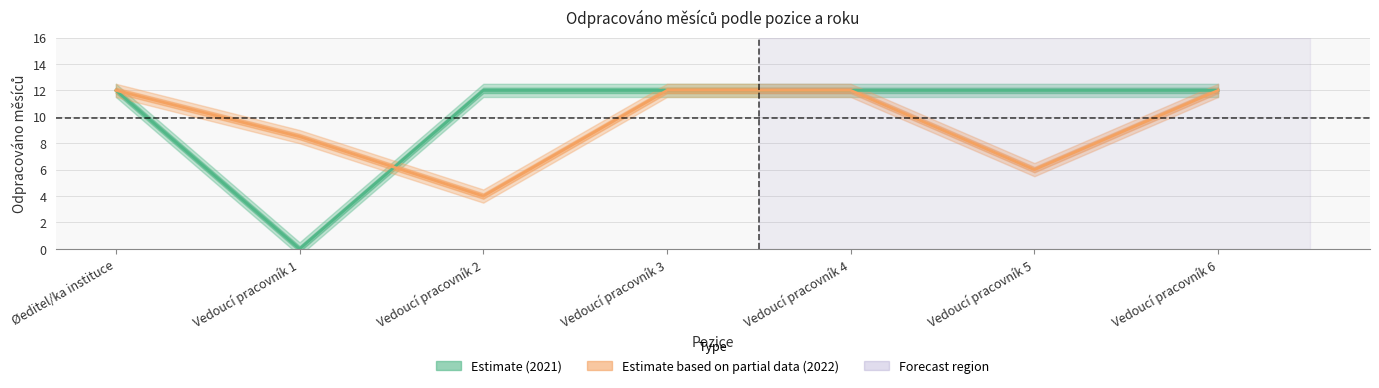

Reading right to left, list all the values displayed in this chart.

2021: Vedoucí pracovník 6=12.0	Vedoucí pracovník 5=12.0	Vedoucí pracovník 4=12.0	Vedoucí pracovník 3=12.0	Vedoucí pracovník 2=12.0	Vedoucí pracovník 1=0.0	Øeditel/ka instituce=12.0
2022: Vedoucí pracovník 6=12.0	Vedoucí pracovník 5=6.0	Vedoucí pracovník 4=12.0	Vedoucí pracovník 3=12.0	Vedoucí pracovník 2=4.0	Vedoucí pracovník 1=8.5	Øeditel/ka instituce=12.0